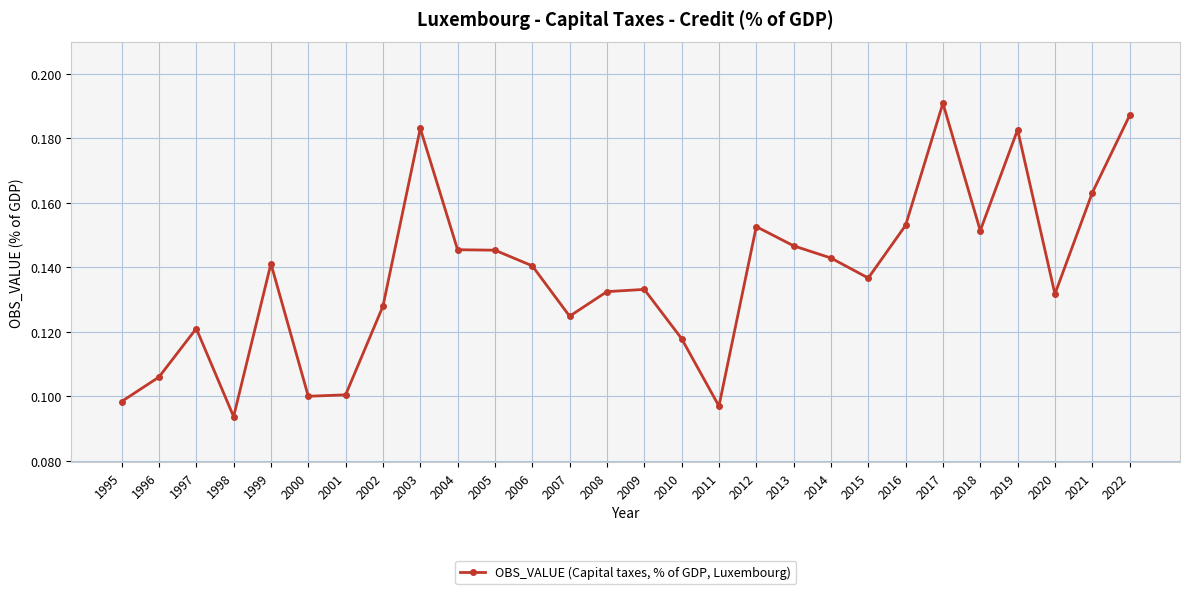

At which category does the chart reach its peak across all series?

2017